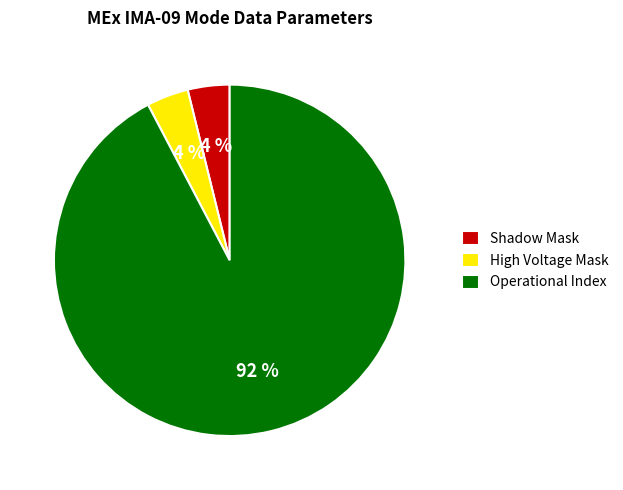

What is the largest slice in the pie chart?

Operational Index